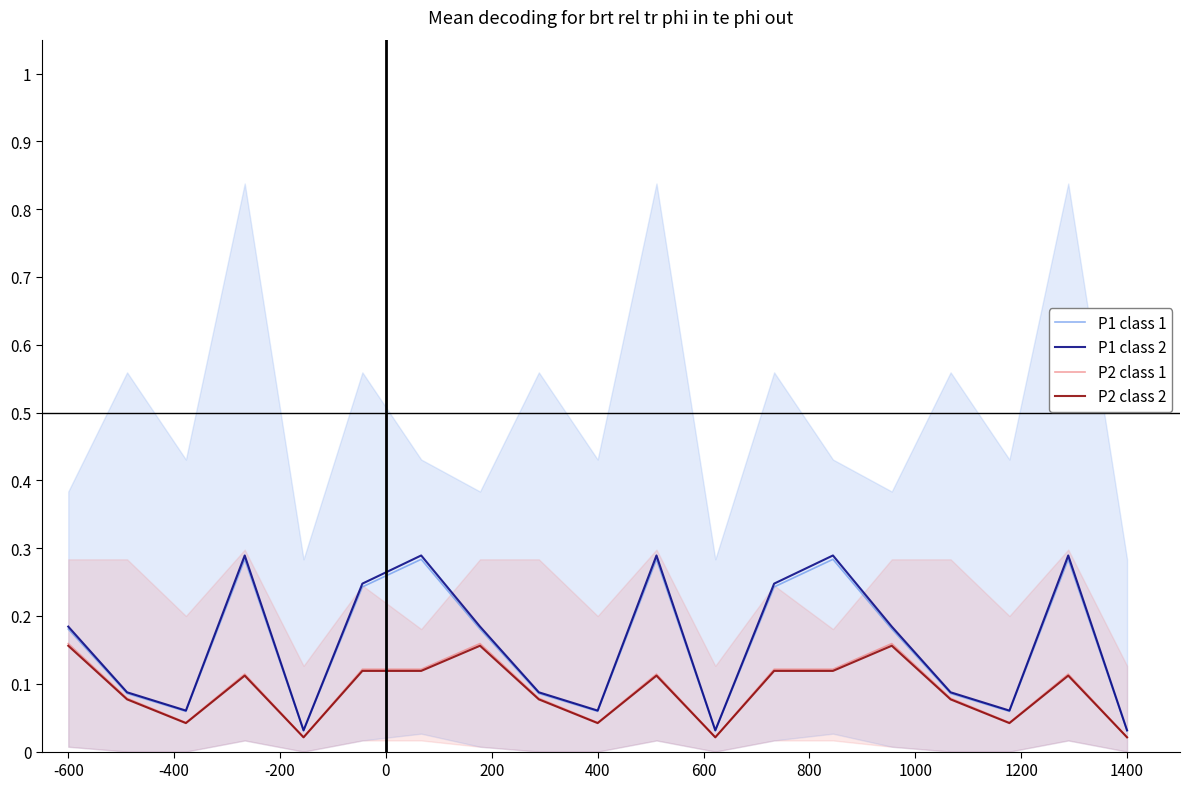

True or false: P1 class 1 has more than 0 points higher than both neighbors.

True